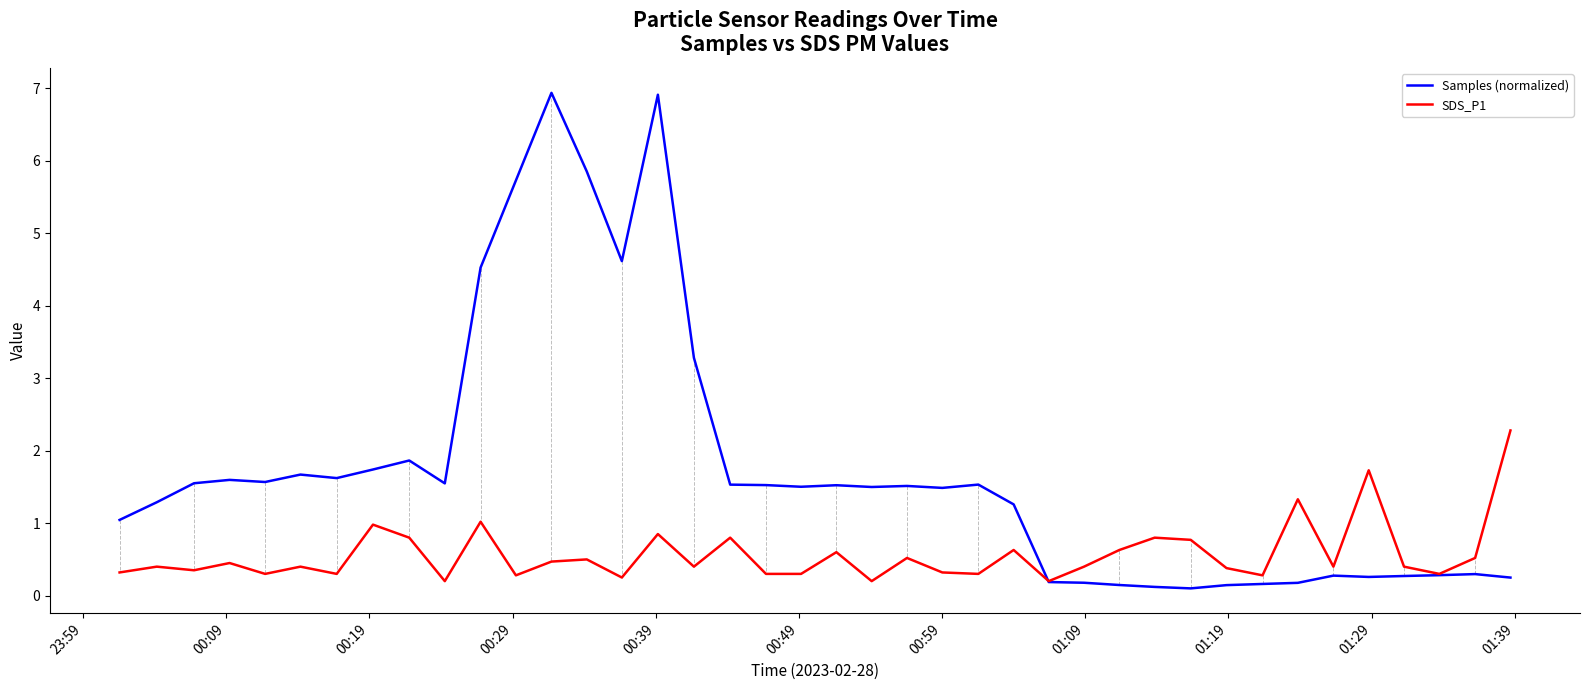

What is the greatest value displayed?

6.9